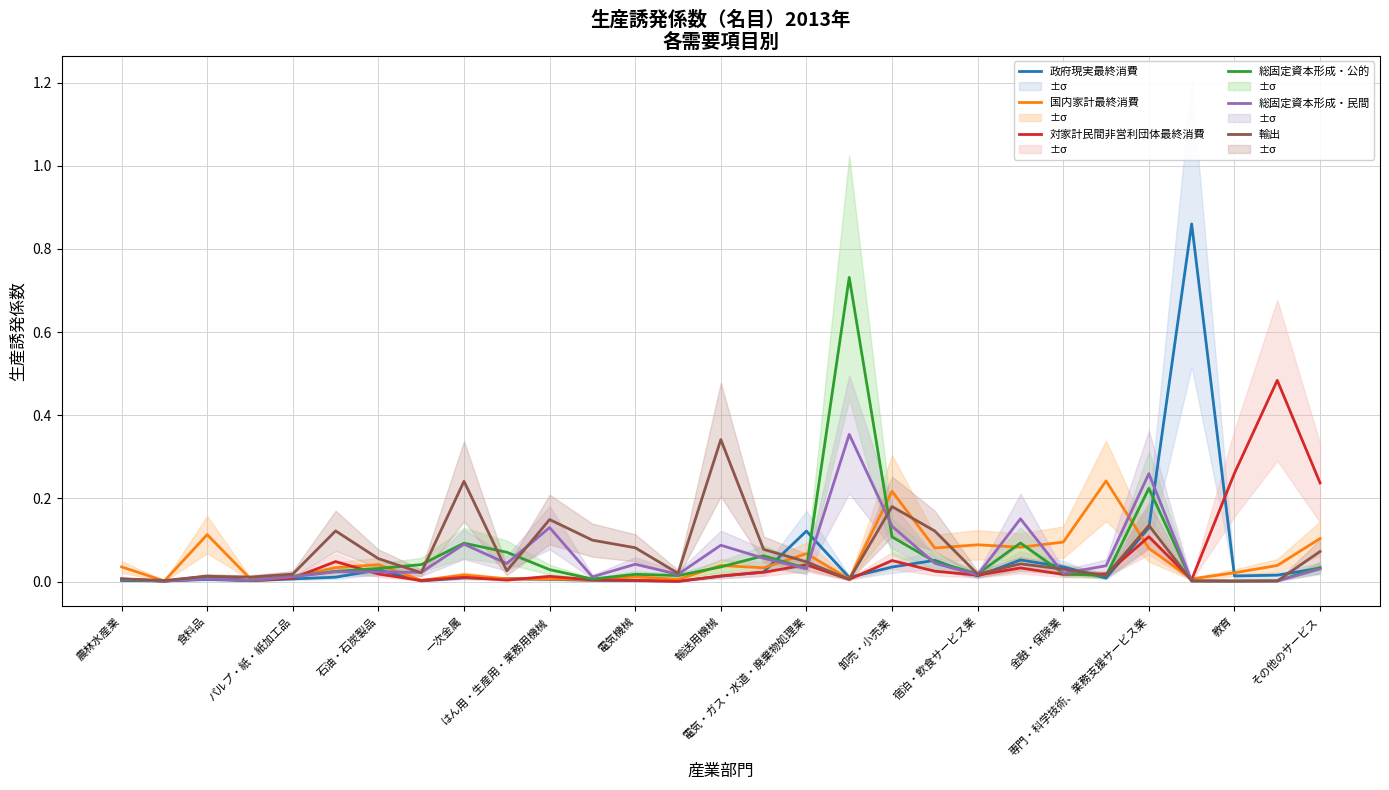

How many intersections are there between 政府現実最終消費 and 対家計民間非営利団体最終消費?

18